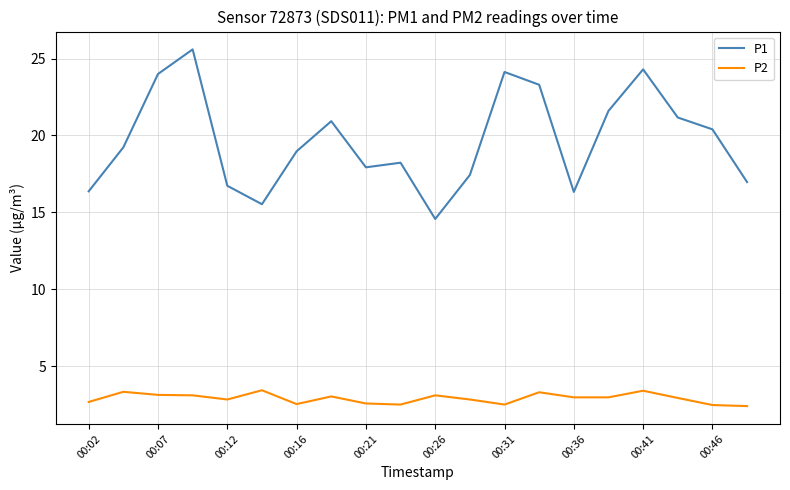

What is the difference between the maximum and minimum values in the P2 series?

1.0